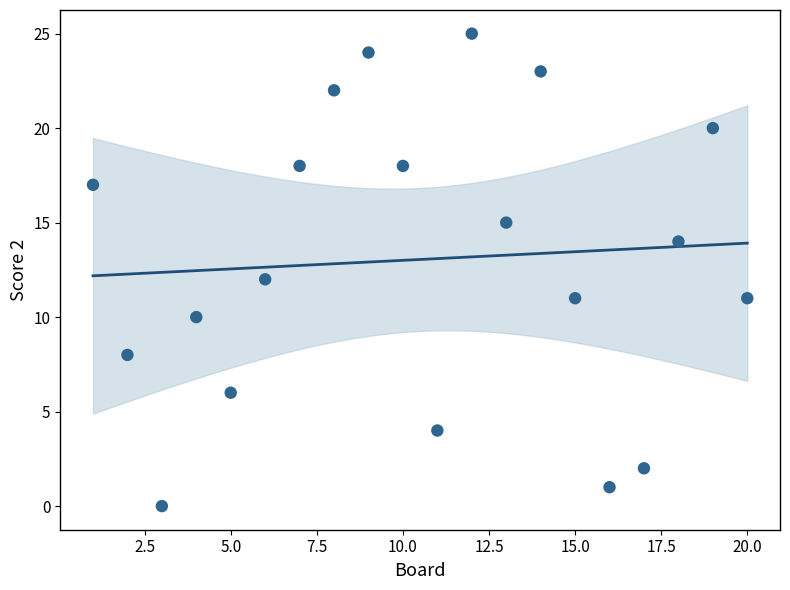

What is the range of Y values (max minus min)?

25